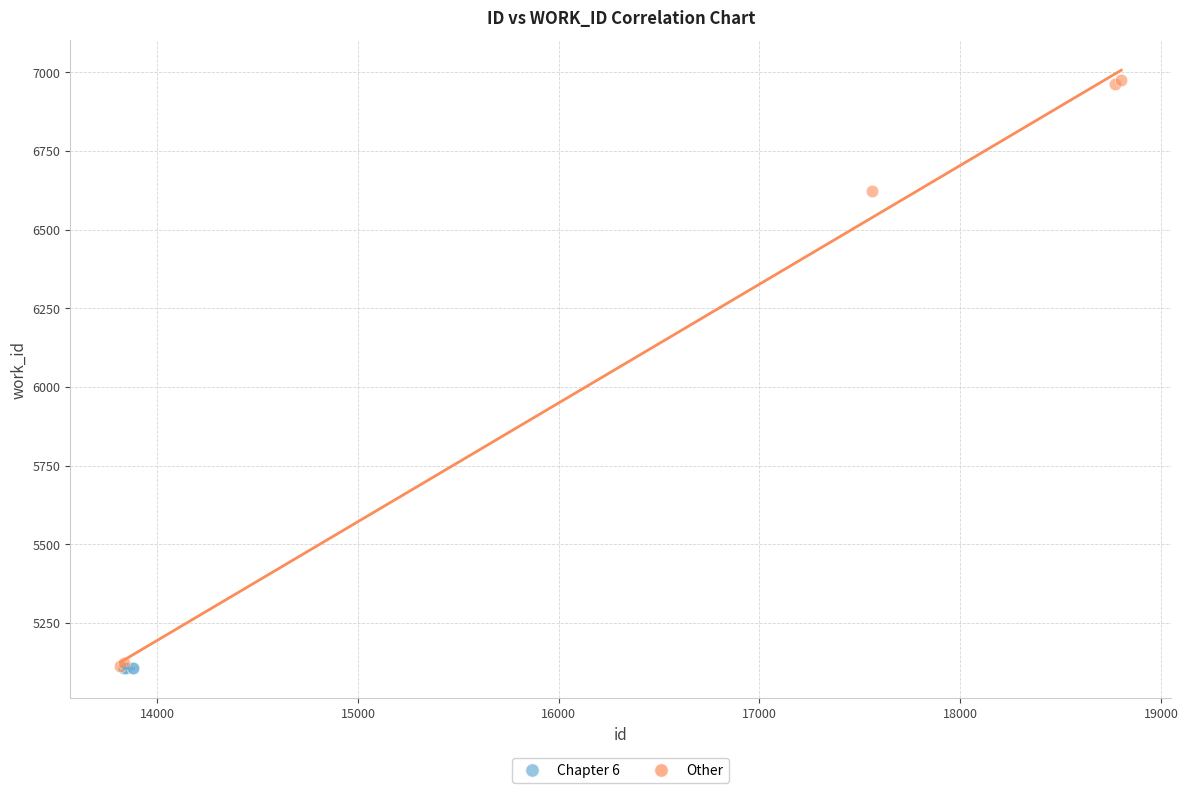

Which series reaches the maximum Y coordinate?

Other